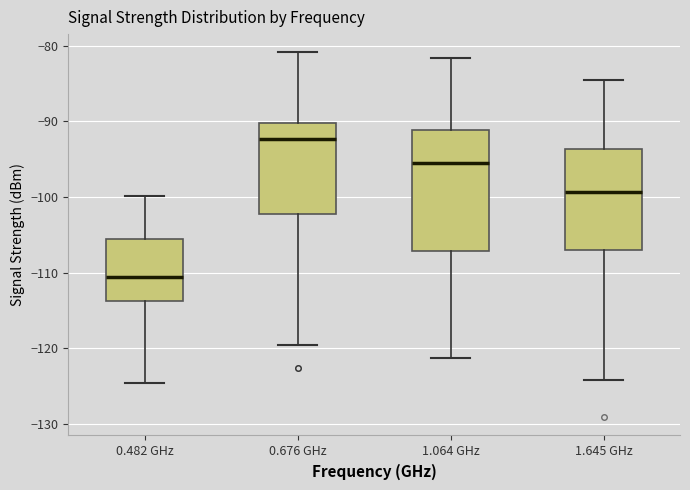

Where is the upper edge of the box for 1.064 GHz on the y-axis? The values are not printed on the chart, so give them approximately, as read against the axis.

-91